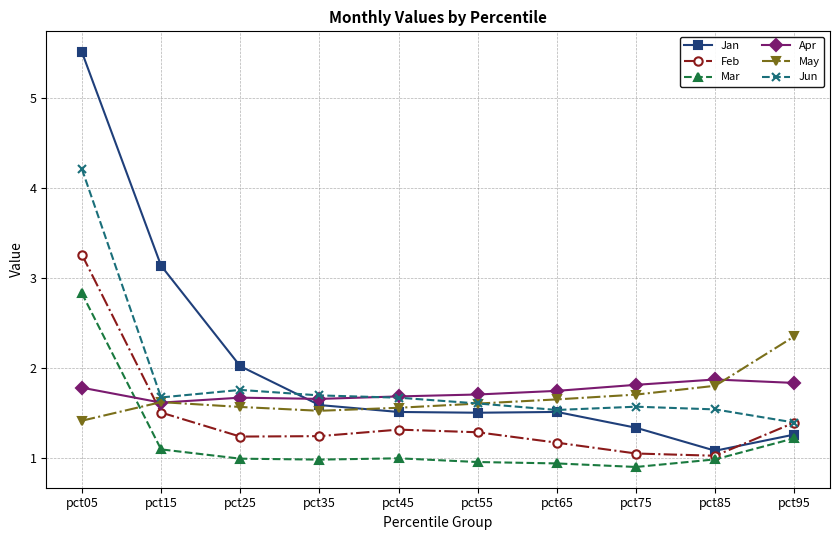

What is the value of the Mar point at the 2nd from the left?

1.1